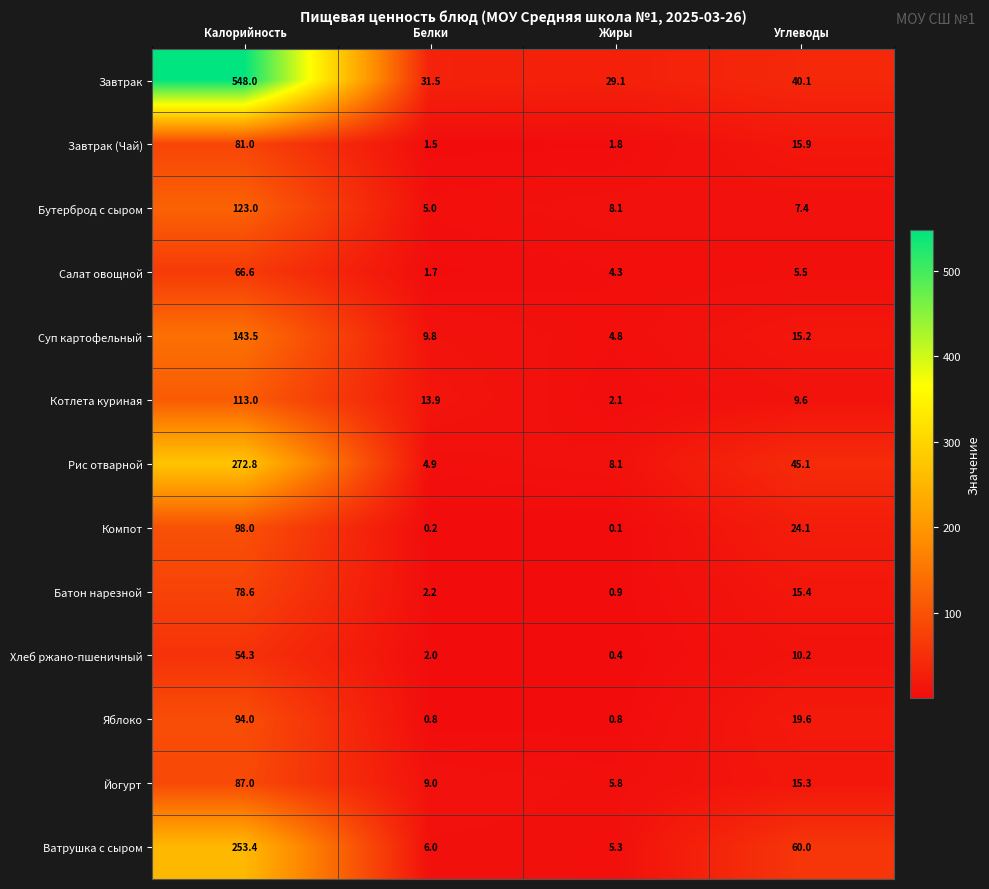

List the labels in order of Батон нарезной value, smallest first.

Жиры, Белки, Углеводы, Калорийность